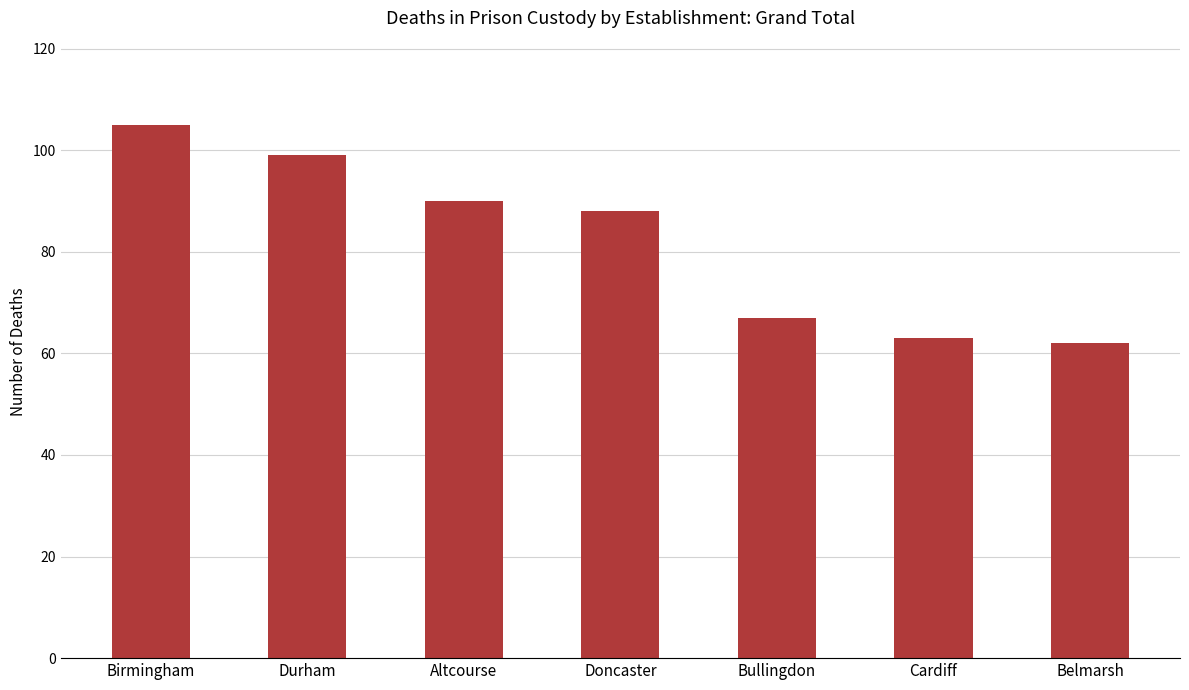

Reading left to right, what are all the values shown in this chart?

Birmingham=105	Durham=99	Altcourse=90	Doncaster=88	Bullingdon=67	Cardiff=63	Belmarsh=62